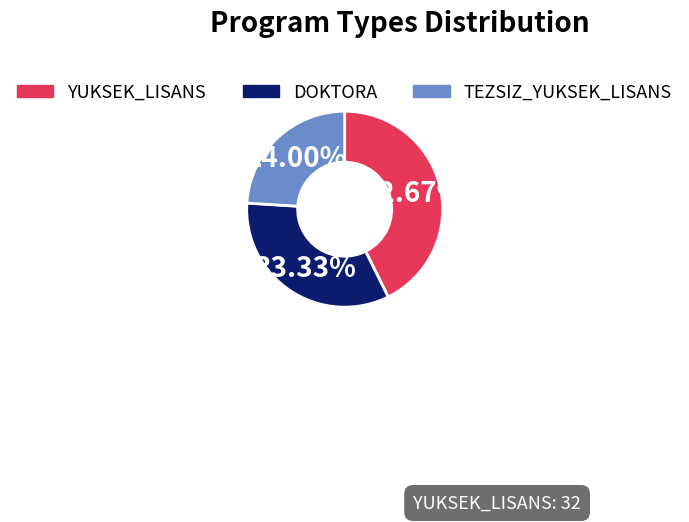

Is the sum of YUKSEK_LISANS and DOKTORA greater than half?

Yes